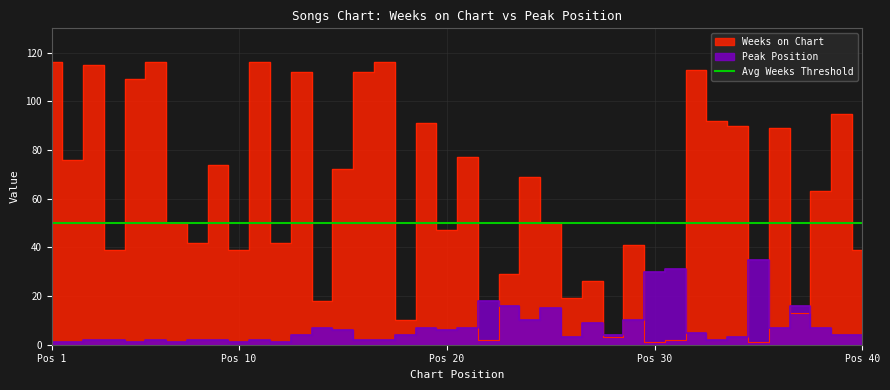

Reading left to right, transcribe all the data shown in this chart.

Weeks on Chart: 116	76	115	39	109	116	50	42	74	39	116	42	112	18	72	112	116	10	91	47	77	2	29	69	50	19	26	3	41	1	2	113	92	90	1	89	13	63	95	39
Peak Position: 1	1	2	2	1	2	1	2	2	1	2	1	4	7	6	2	2	4	7	6	7	18	16	10	15	3	9	4	10	30	31	5	2	3	35	7	16	7	4	4